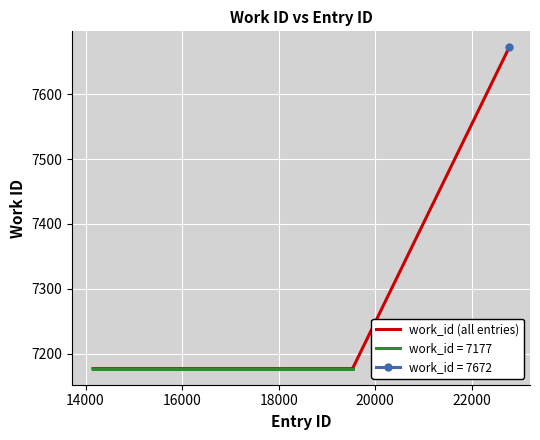

Count the values in the range 7177 to 7672.

4